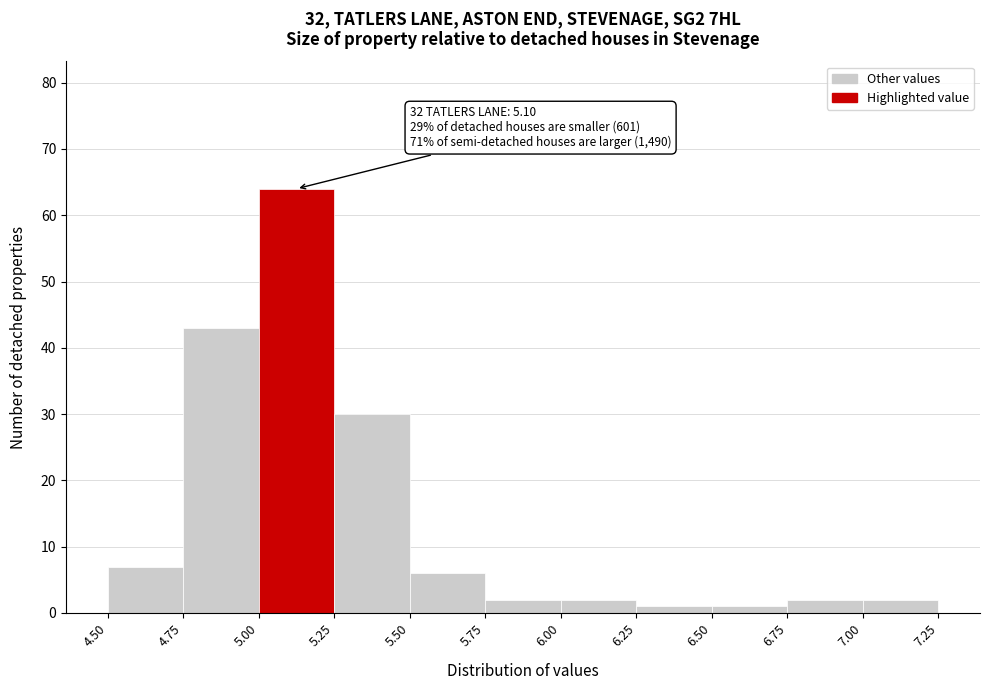

Which range on the x-axis has the tallest bar?

5.00 to 5.25